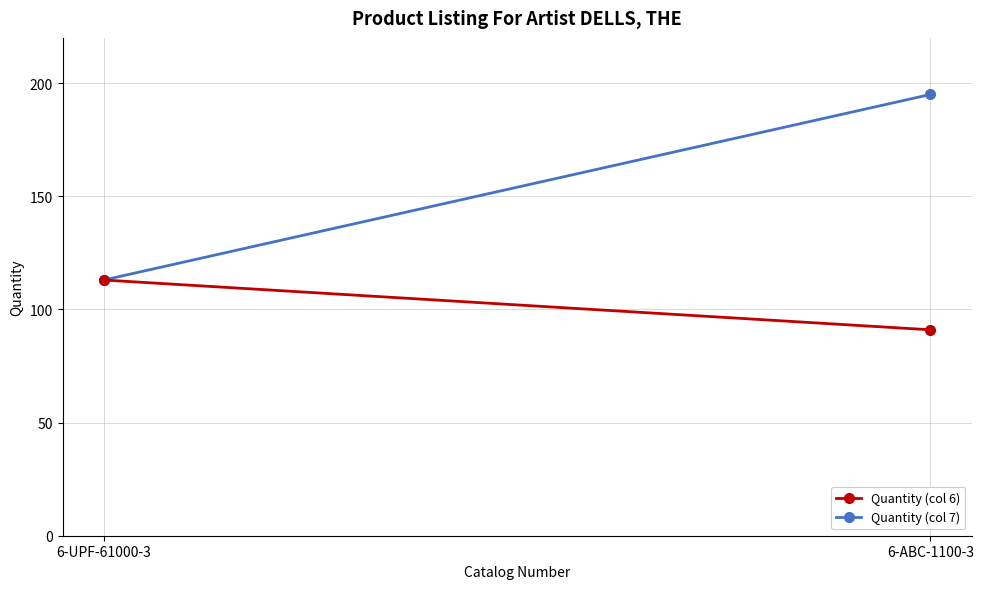

Is it true that Quantity (col 6) equals 113 at 6-UPF-61000-3?

True